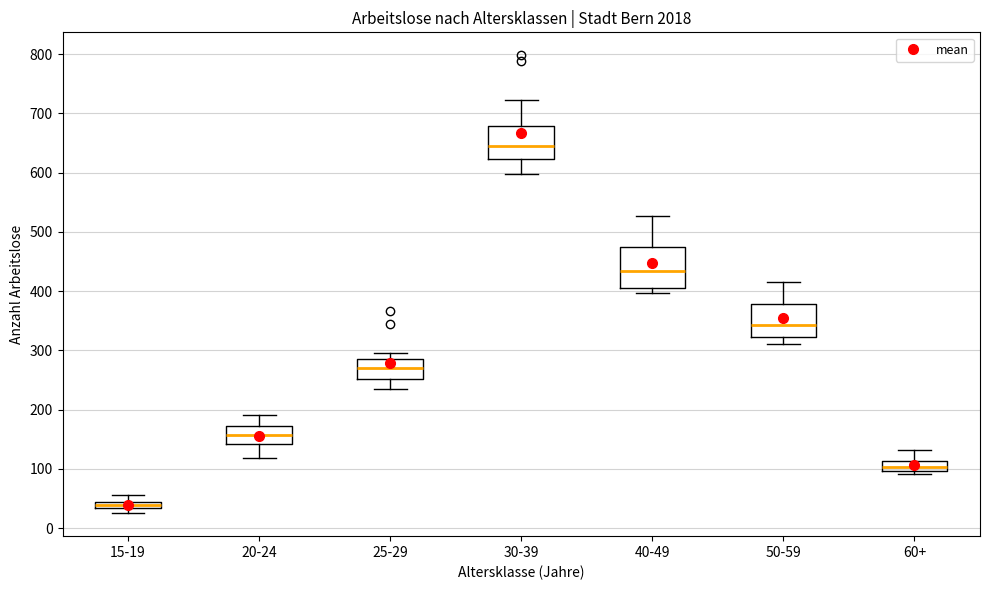

Where does the lower whisker of the box for 20-24 end on the y-axis? The values are not printed on the chart, so give them approximately, as read against the axis.

120